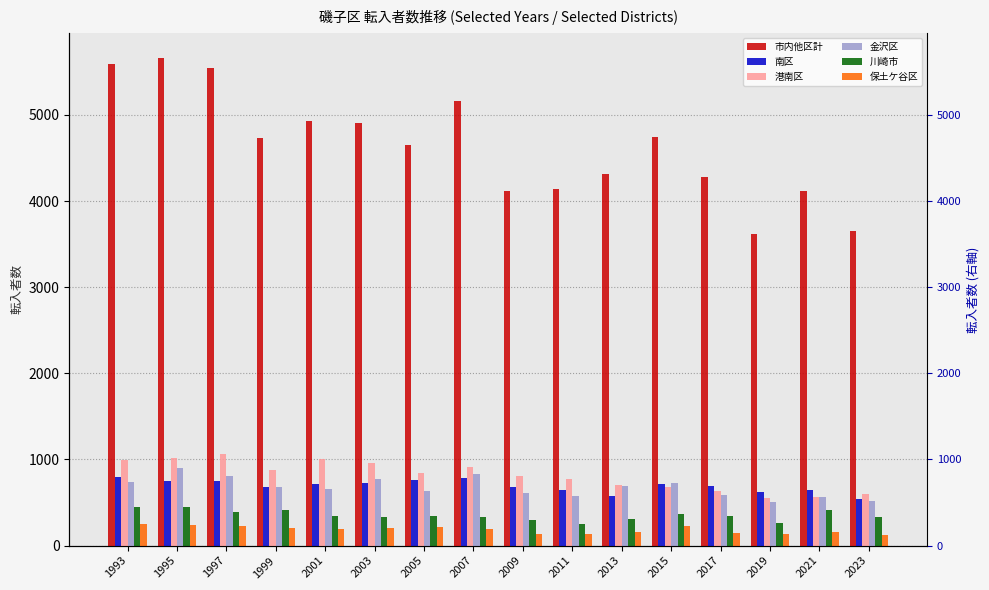

How many categories are shown in the chart?

16